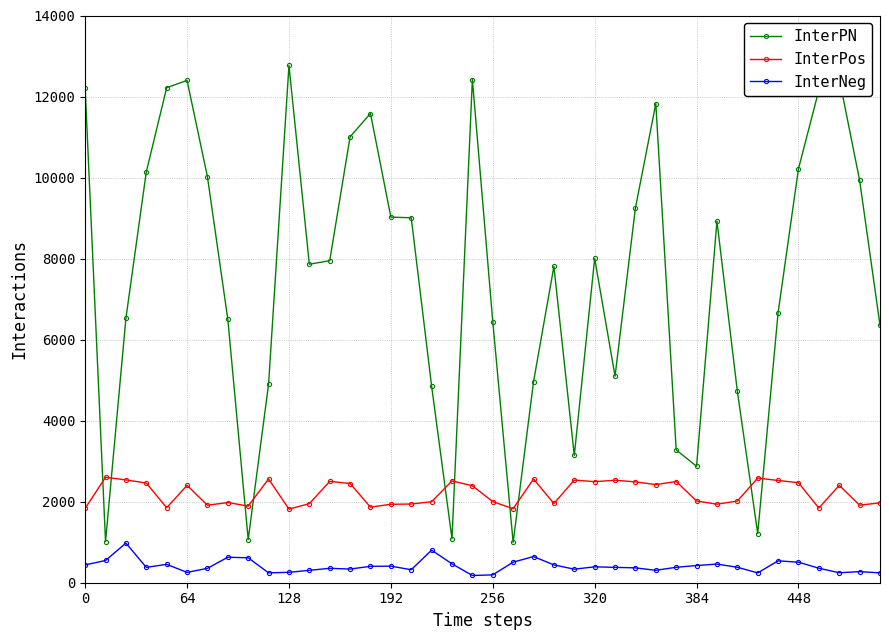

Does the chart display data point markers on the line(s)?

Yes